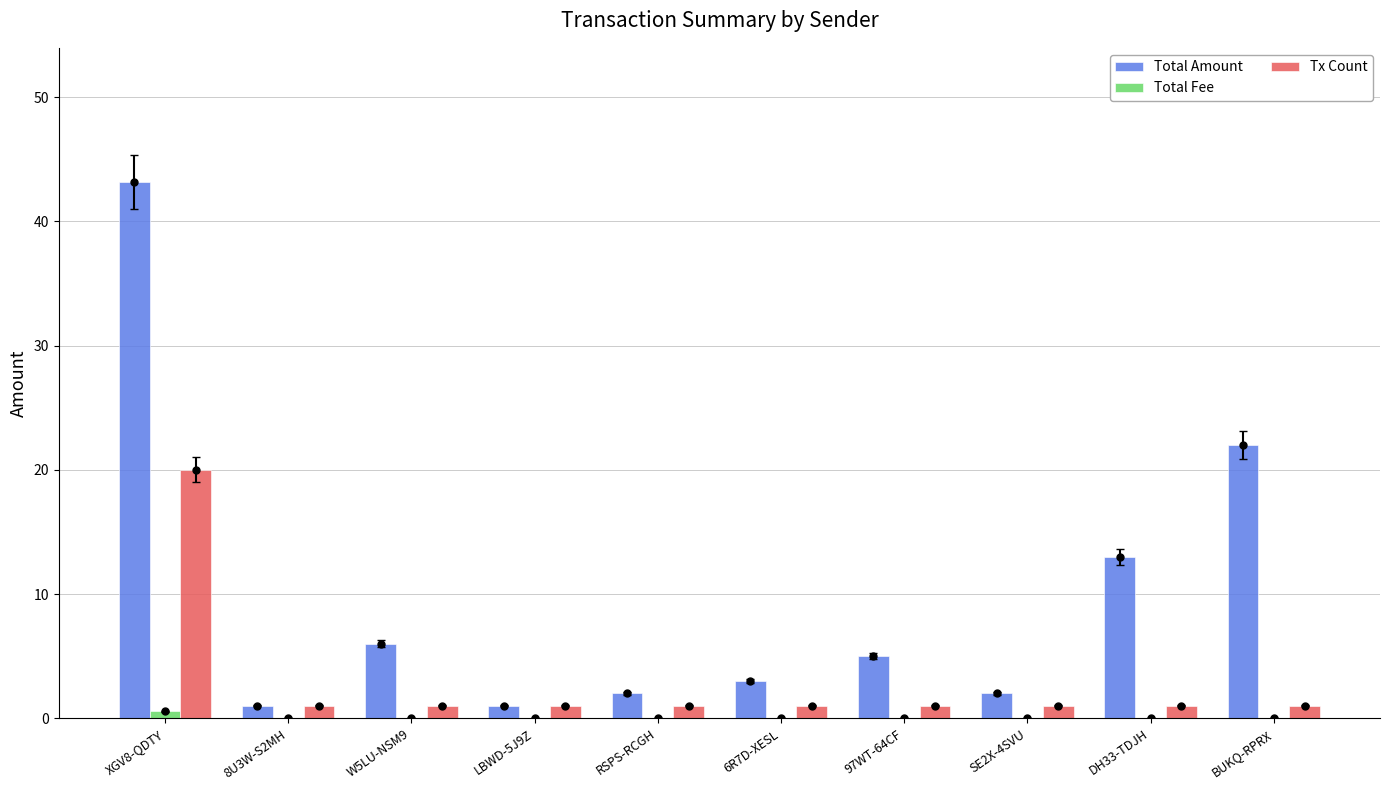

Which series changed the most between 8U3W-S2MH and LBWD-5J9Z?

Total Fee